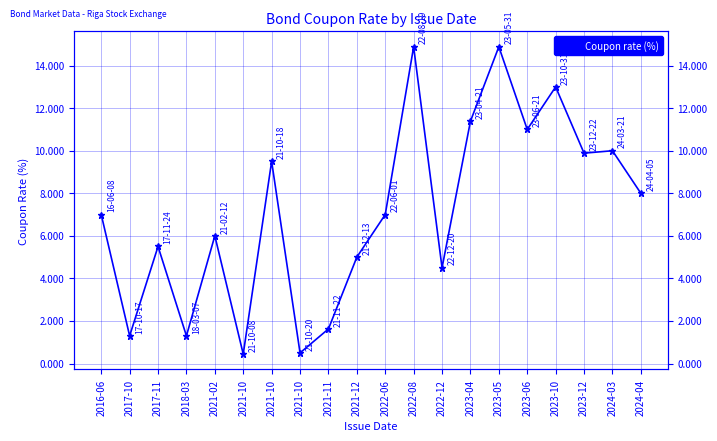

Reading left to right, extract all data points from this chart.

2016-06=7.0	2017-10=1.3	2017-11=5.5	2018-03=1.3	2021-02=6.0	2021-10=0.4	2021-10=9.5	2021-10=0.5	2021-11=1.6	2021-12=5.0	2022-06=7.0	2022-08=14.9	2022-12=4.5	2023-04=11.4	2023-05=14.9	2023-06=11.0	2023-10=13.0	2023-12=9.9	2024-03=10.0	2024-04=8.0